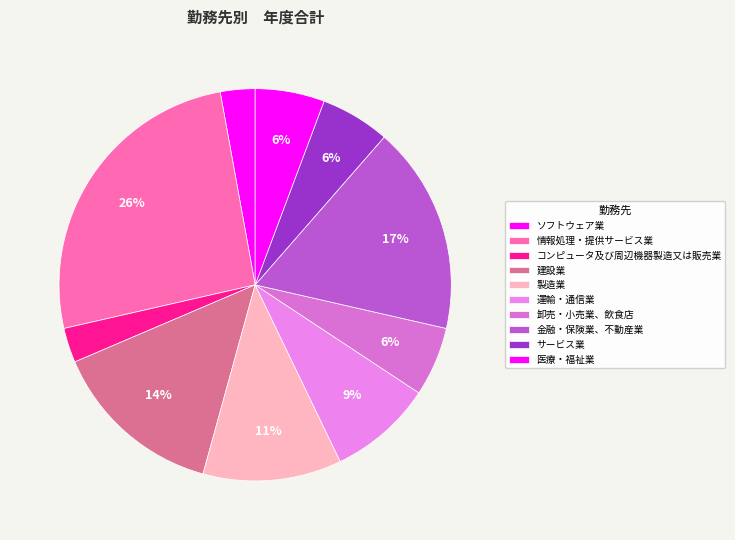

Count the number of slices in the pie.

10